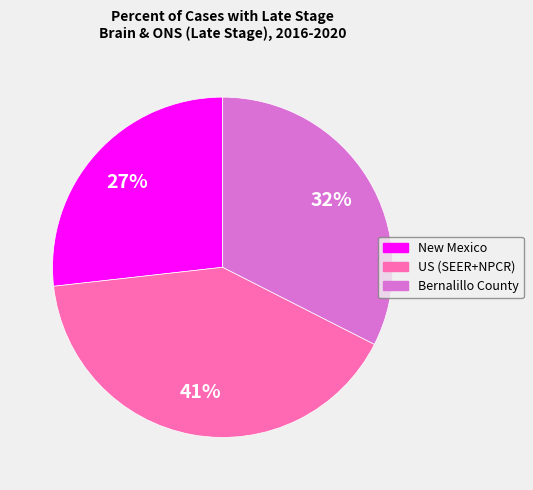

Count the number of slices in the pie.

3